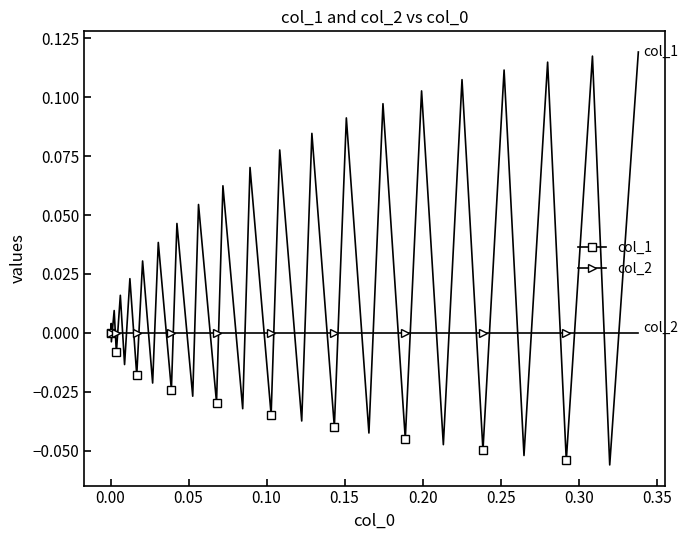

What are all the series names shown in the legend?

col_1, col_2